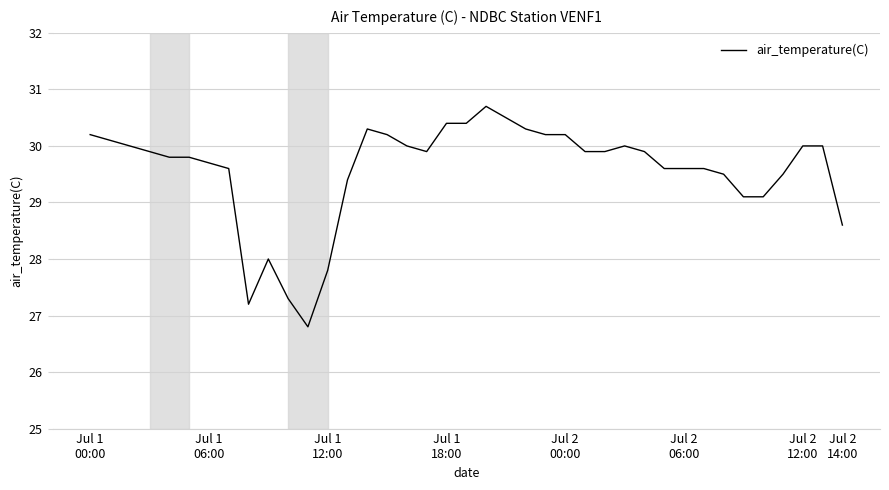

What is the smallest value displayed?

26.8